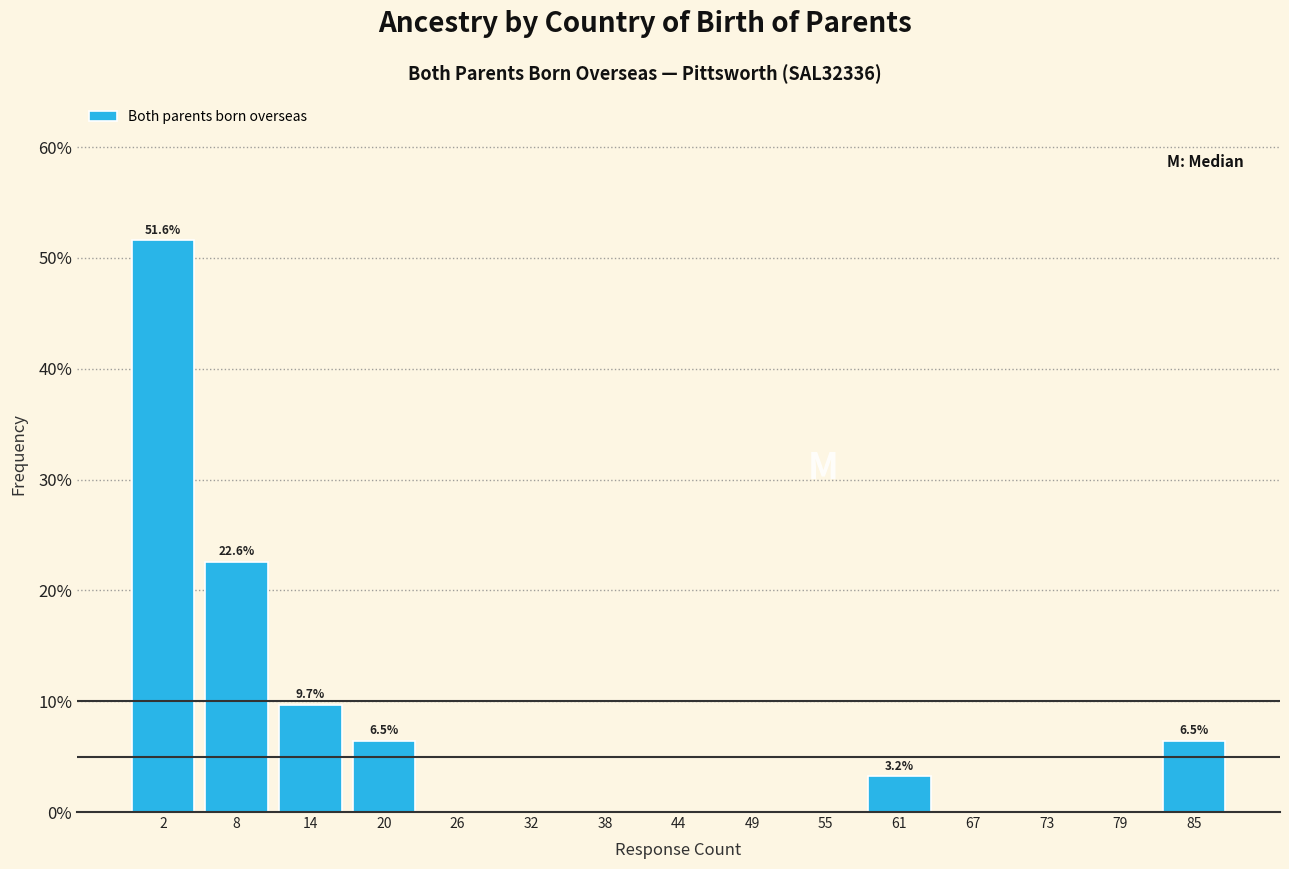

Which range on the x-axis has the tallest bar?

0 to 6